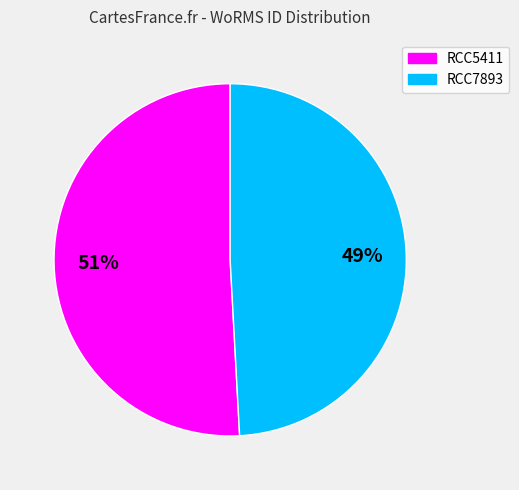

Count the number of slices in the pie.

2